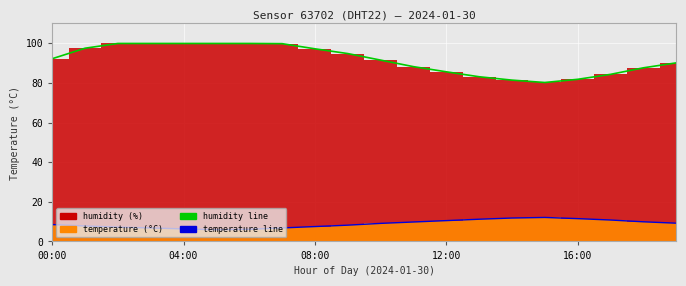

True or false: humidity_line and temperature_line intersect in this chart.

False